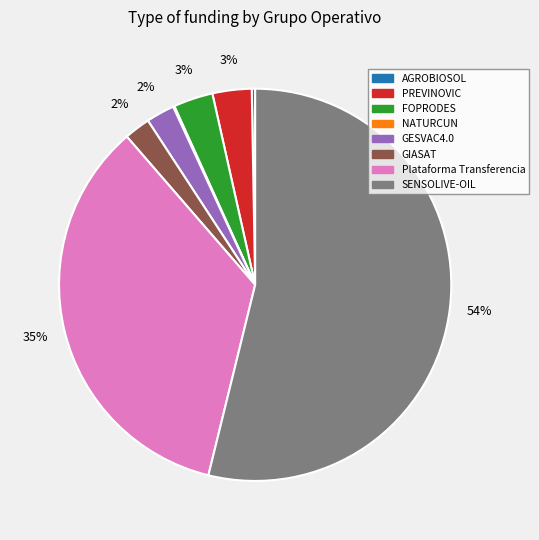

What is the majority slice?

SENSOLIVE-OIL